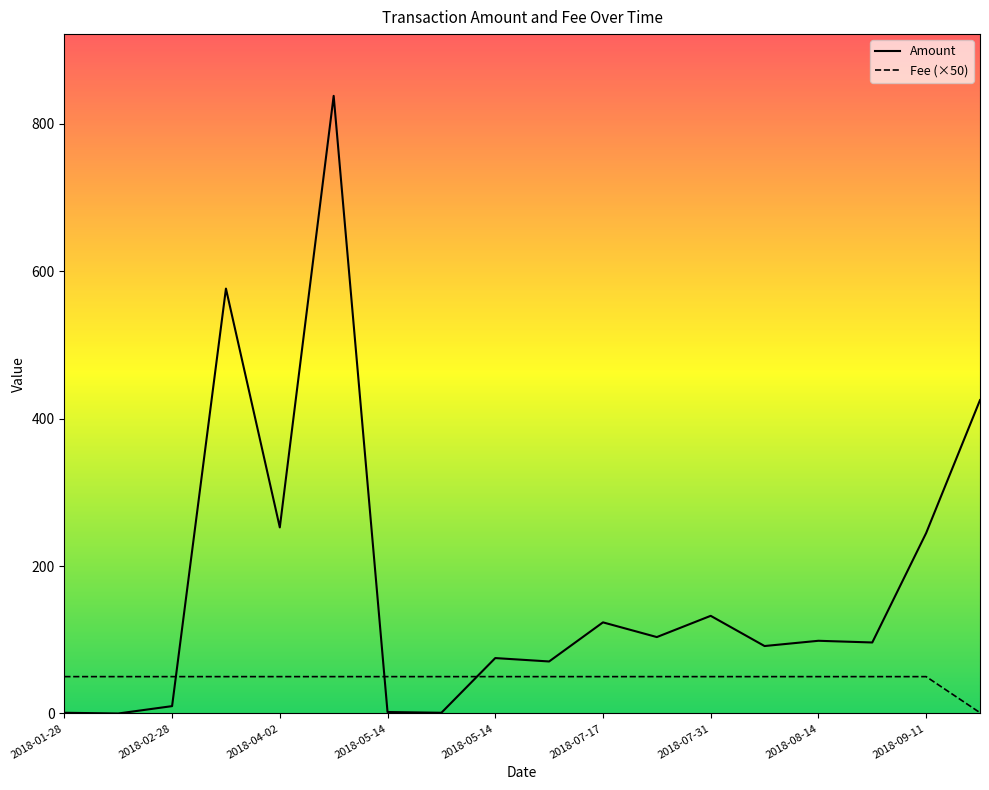

True or false: Fee has more than 0 interior local peaks.

False